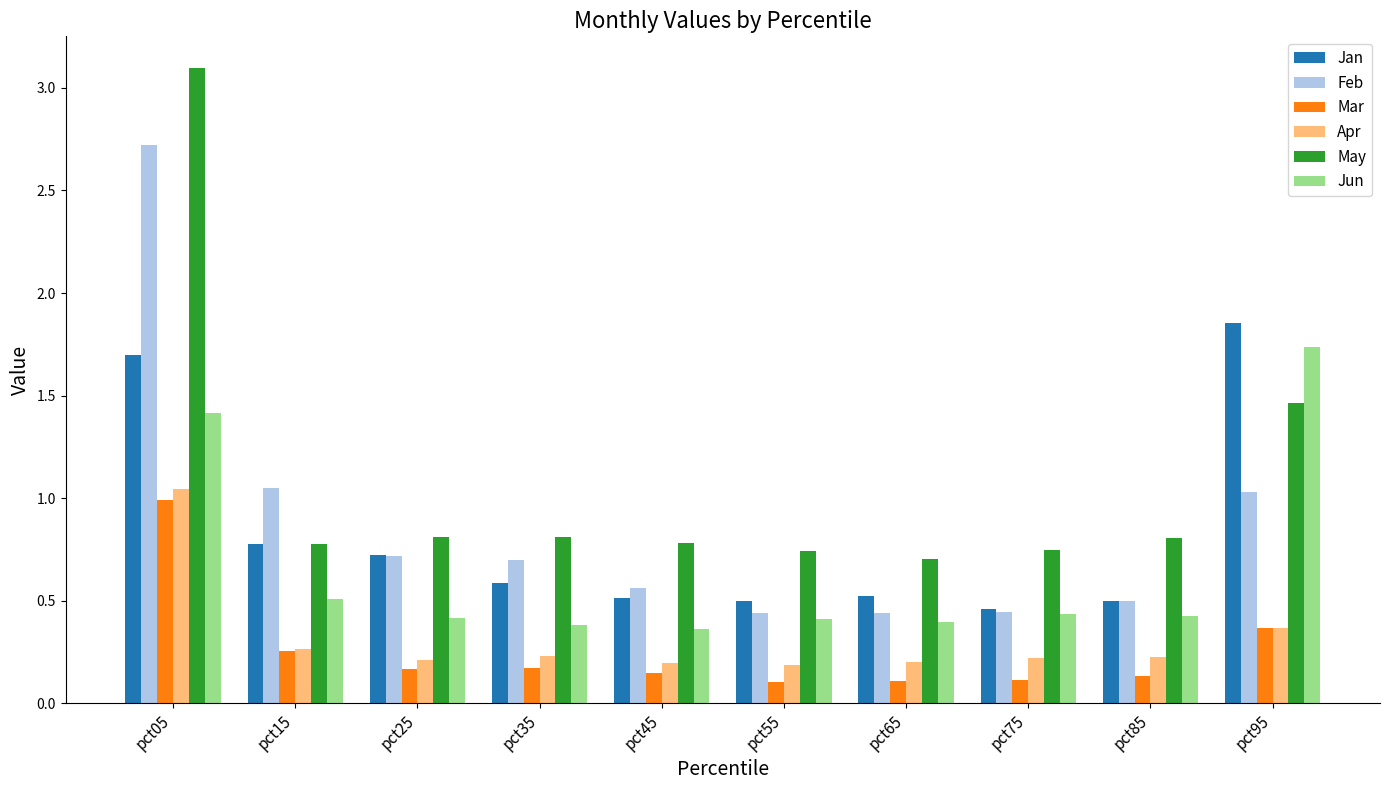

True or false: Feb has a value of 0.6 at pct45.

True